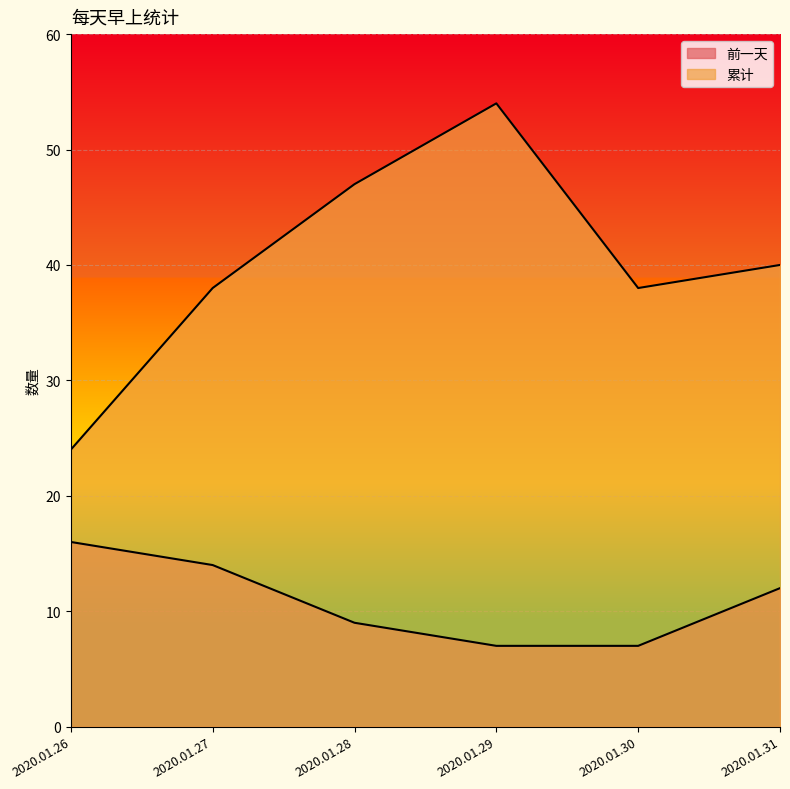

Reading left to right, what are all the values shown in this chart?

前一天: 16	14	9	7	7	12
累计: 24	38	47	54	38	40